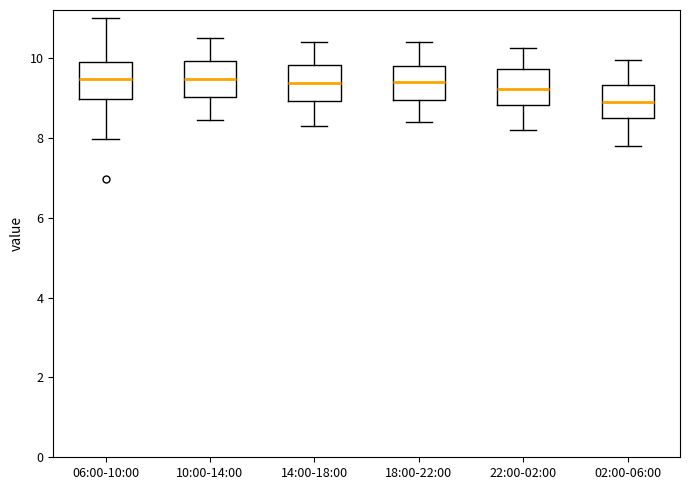

Where is the lower edge of the box for 22:00-02:00 on the y-axis? The values are not printed on the chart, so give them approximately, as read against the axis.

8.8